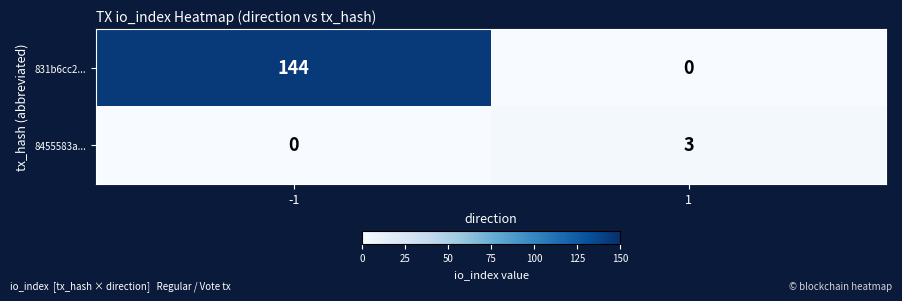

Reading right to left, list all the values displayed in this chart.

831b6cc2...: 0	144
8455583a...: 3	0